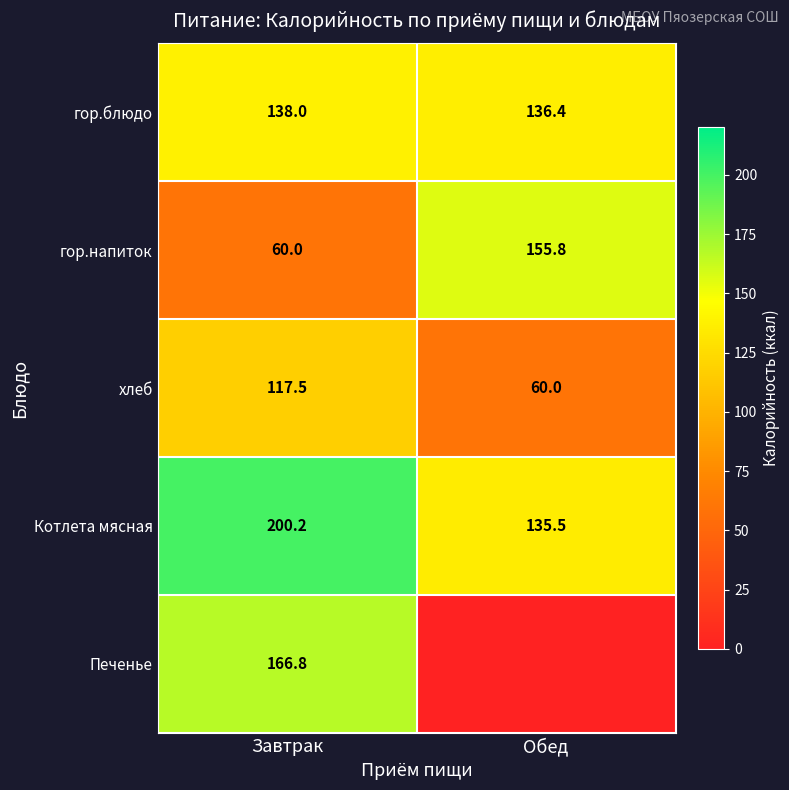

What is the difference between the highest and lowest values at Завтрак?

140.2